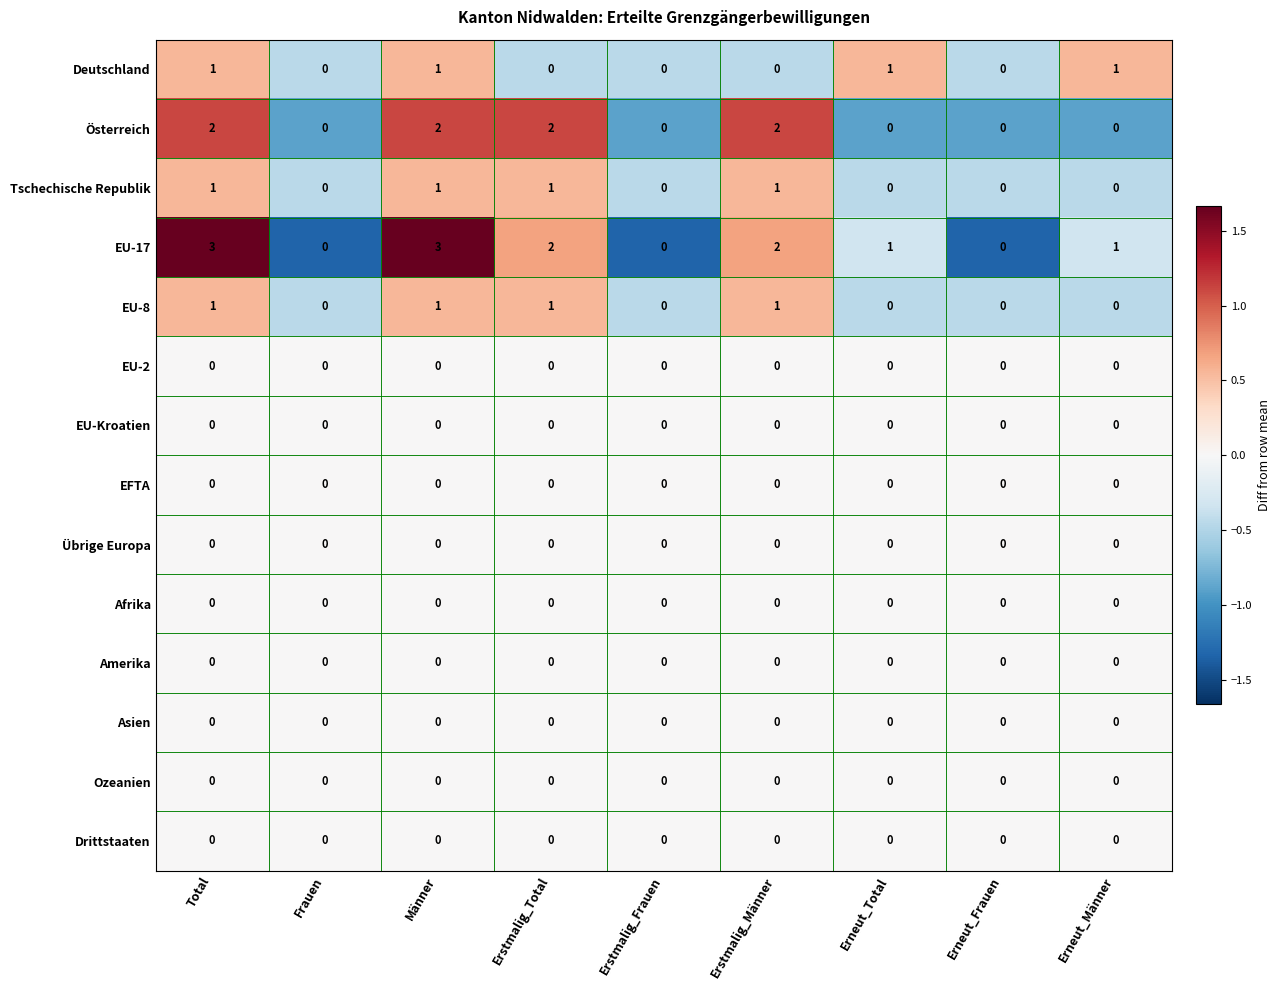

Is the value of EU-8 at Männer greater than the value of Drittstaaten at Erstmalig_Total?

Yes